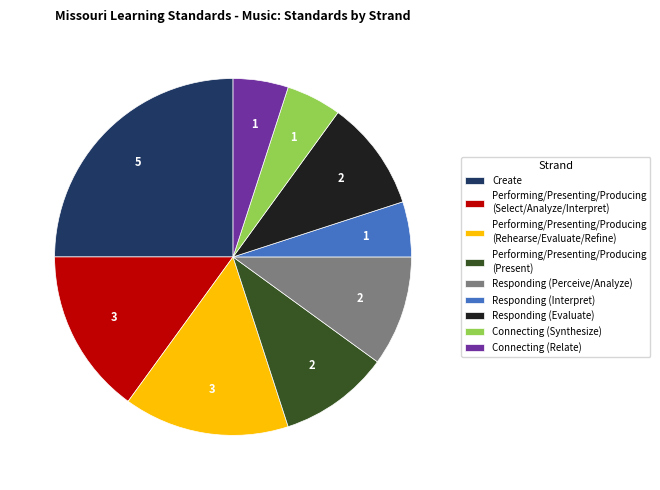

Is the sum of Connecting (Synthesize) and Performing/Presenting/Producing (Rehearse/Evaluate/Refine) greater than half?

No